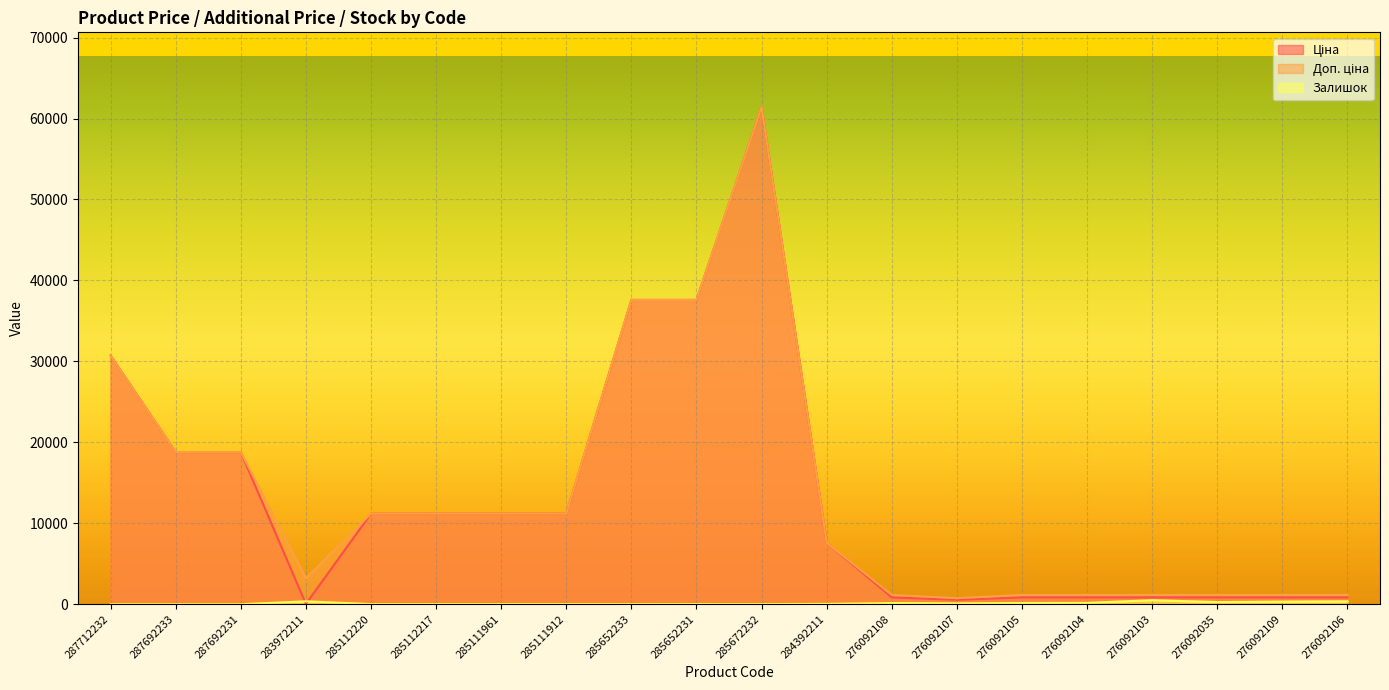

What is the total value across all series at 285112217?

22393.3